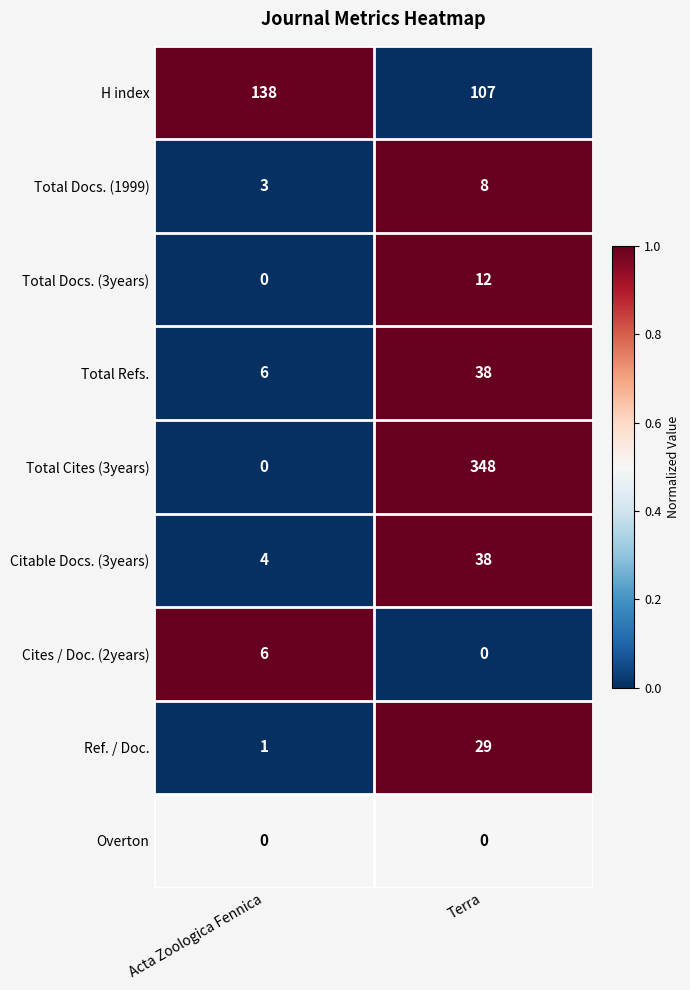

Reading left to right, transcribe all the data shown in this chart.

H index: Acta Zoologica Fennica=138	Terra=107
Total Docs. (1999): Acta Zoologica Fennica=3	Terra=8
Total Docs. (3years): Acta Zoologica Fennica=0	Terra=12
Total Refs.: Acta Zoologica Fennica=6	Terra=38
Total Cites (3years): Acta Zoologica Fennica=0	Terra=348
Citable Docs. (3years): Acta Zoologica Fennica=4	Terra=38
Cites / Doc. (2years): Acta Zoologica Fennica=6	Terra=0
Ref. / Doc.: Acta Zoologica Fennica=1	Terra=29
Overton: Acta Zoologica Fennica=0	Terra=0